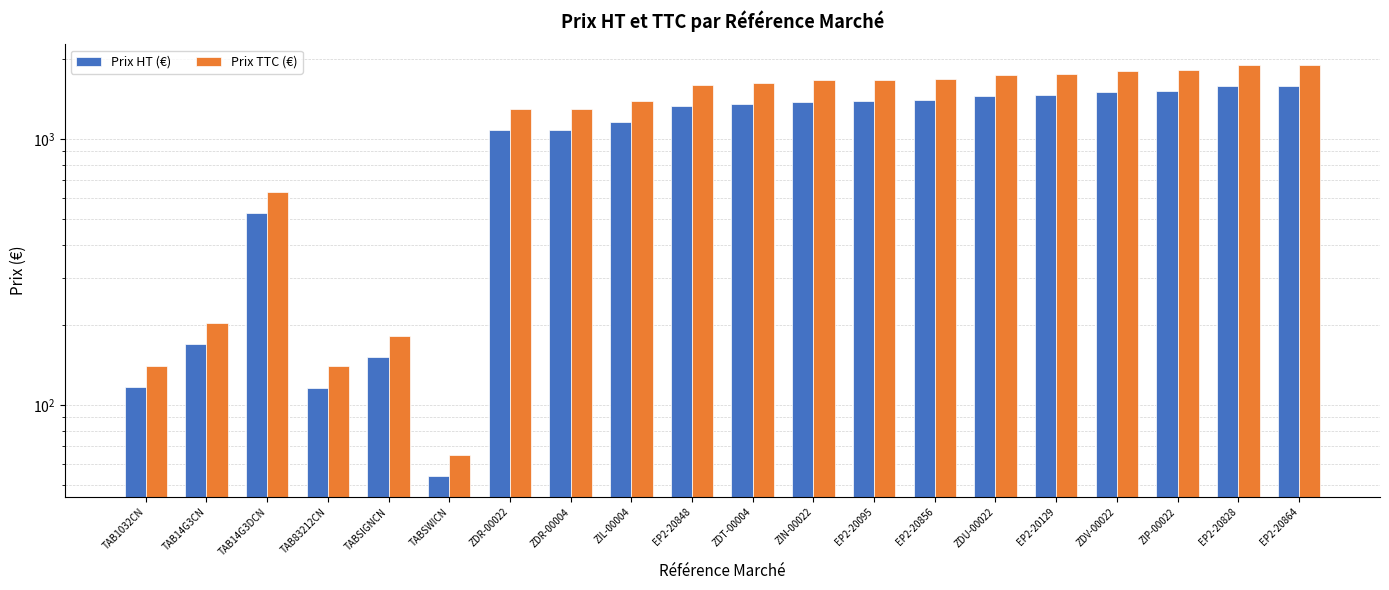

What is the label of the 9th bar from the right?

ZIN-00022